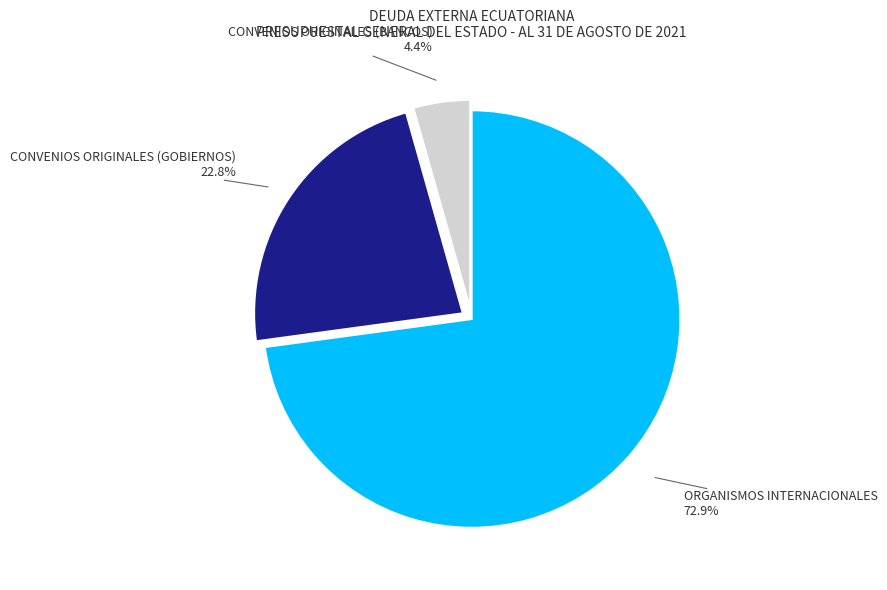

Does any single category account for the majority?

Yes